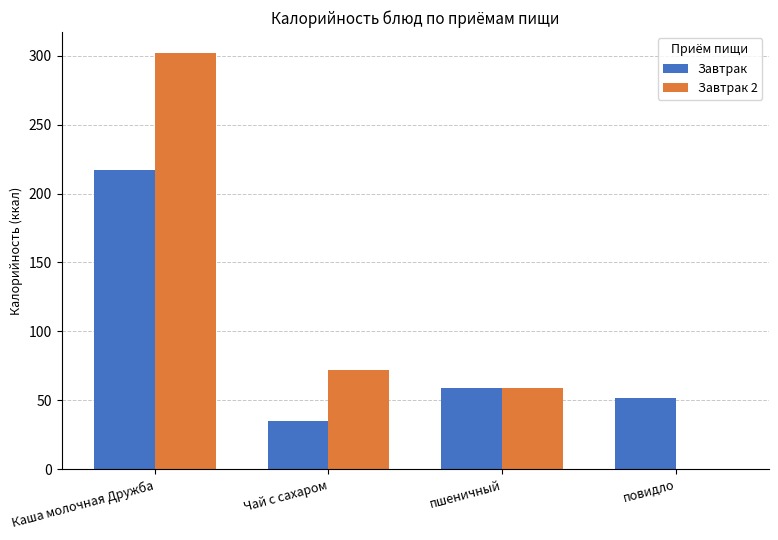

Where is Завтрак nearest to the value 126?

пшеничный